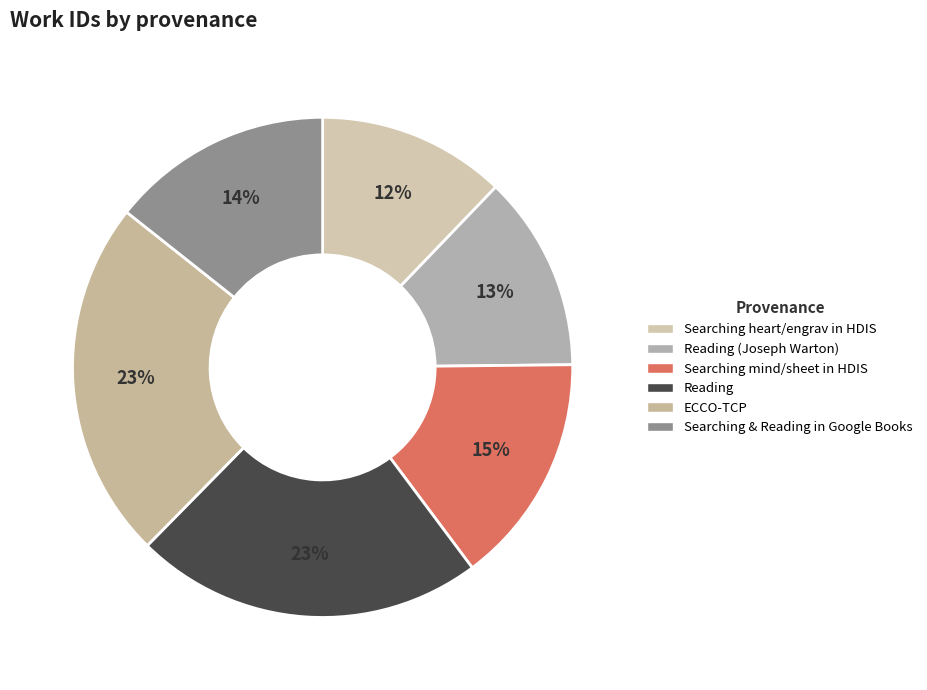

Is there any slice that represents more than half of the pie?

No